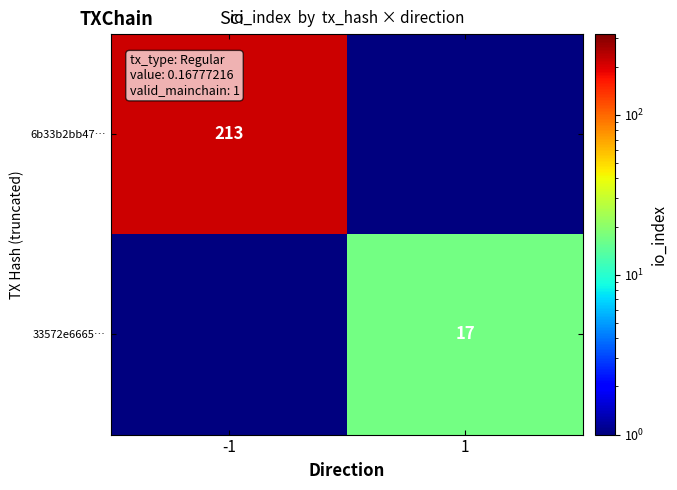

The 33572e6665… series shows 10.1 at 1. True or false?

False